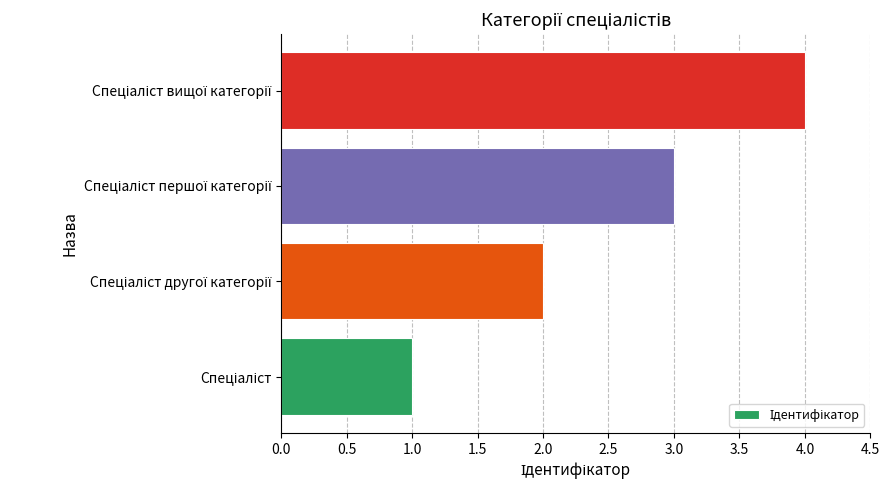

What is the difference between the maximum and minimum values?

3